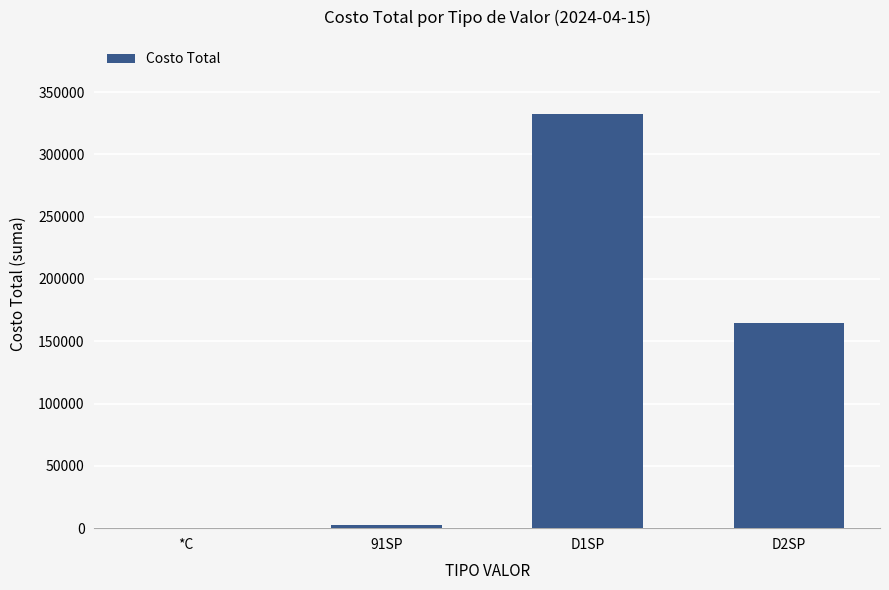

How many data points does each series have?

4